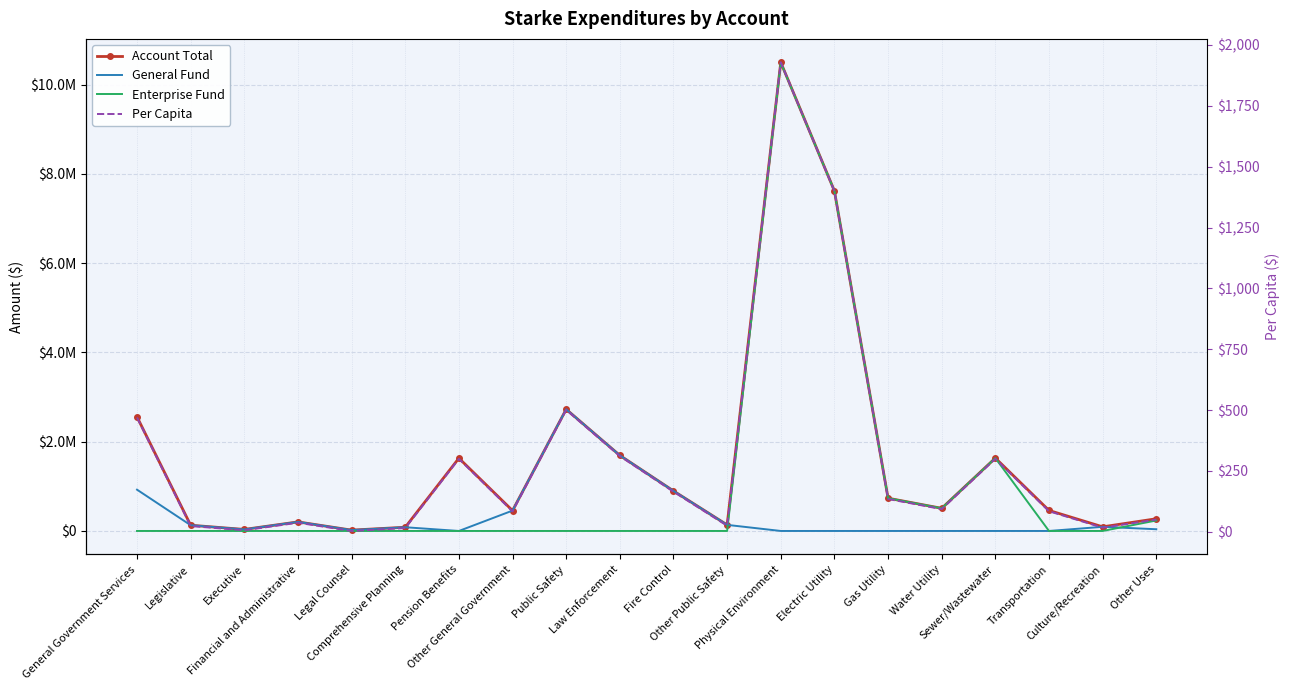

At how many categories does at least one series exceed 2604358?

3